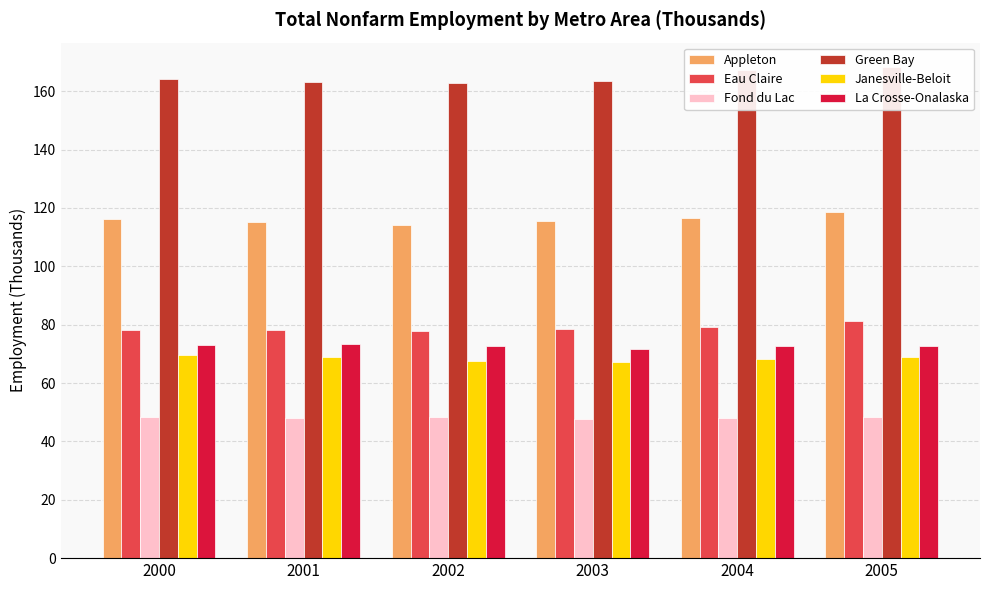

Which series has the largest total across all categories?

Green Bay